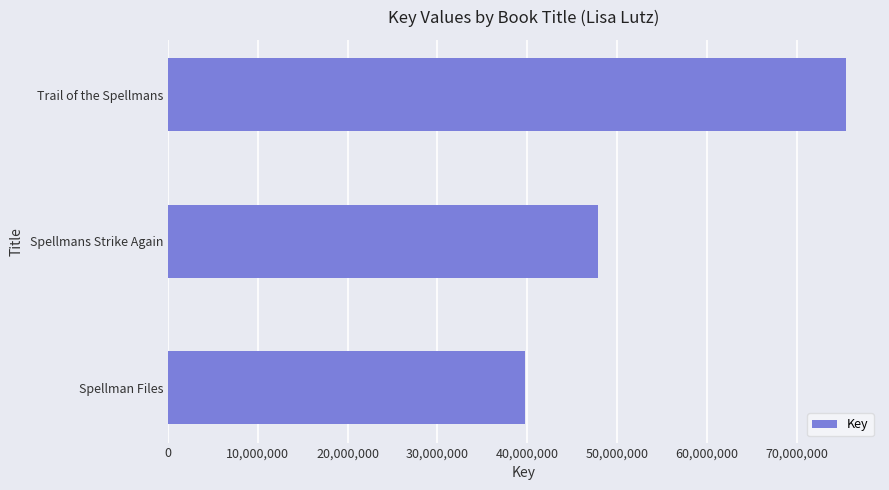

Reading top to bottom, extract all data points from this chart.

75475100	47834134	39696365